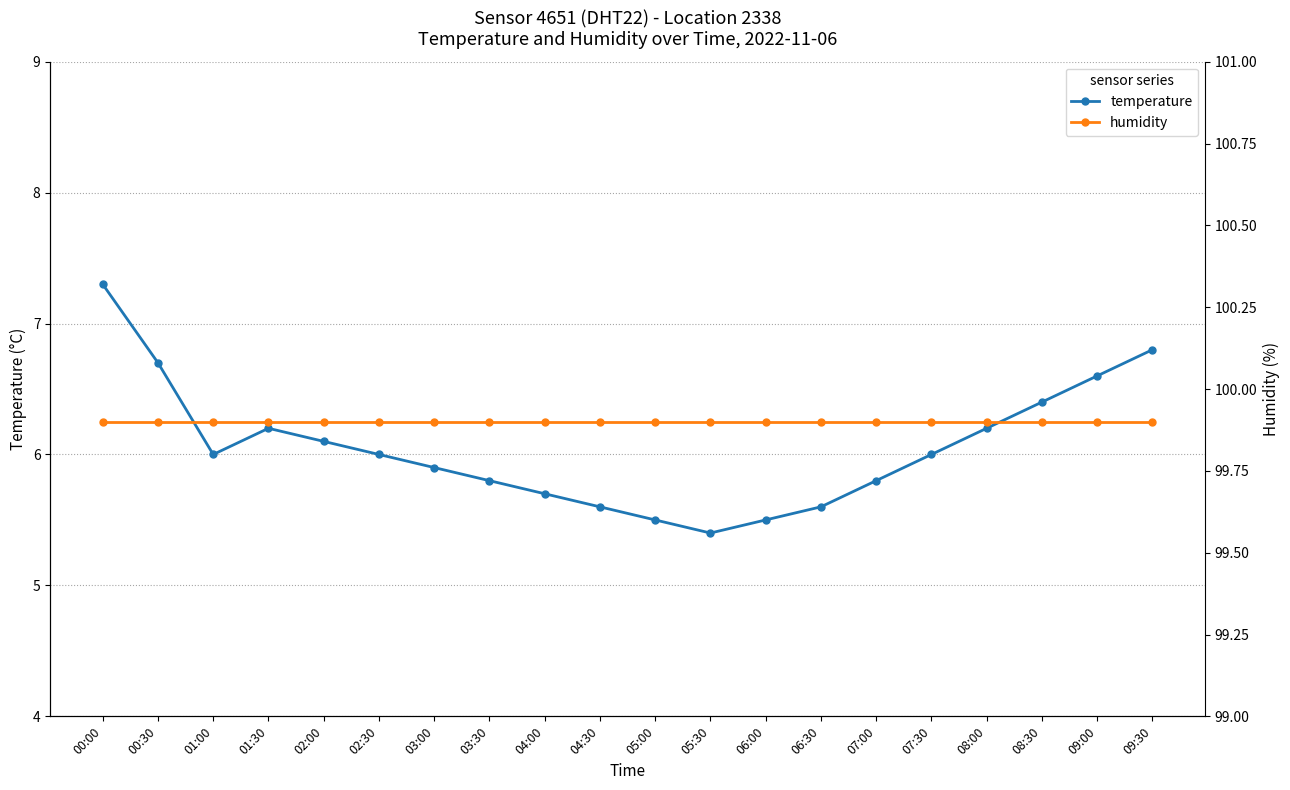

What is the total value across all series at 00:30?

106.6